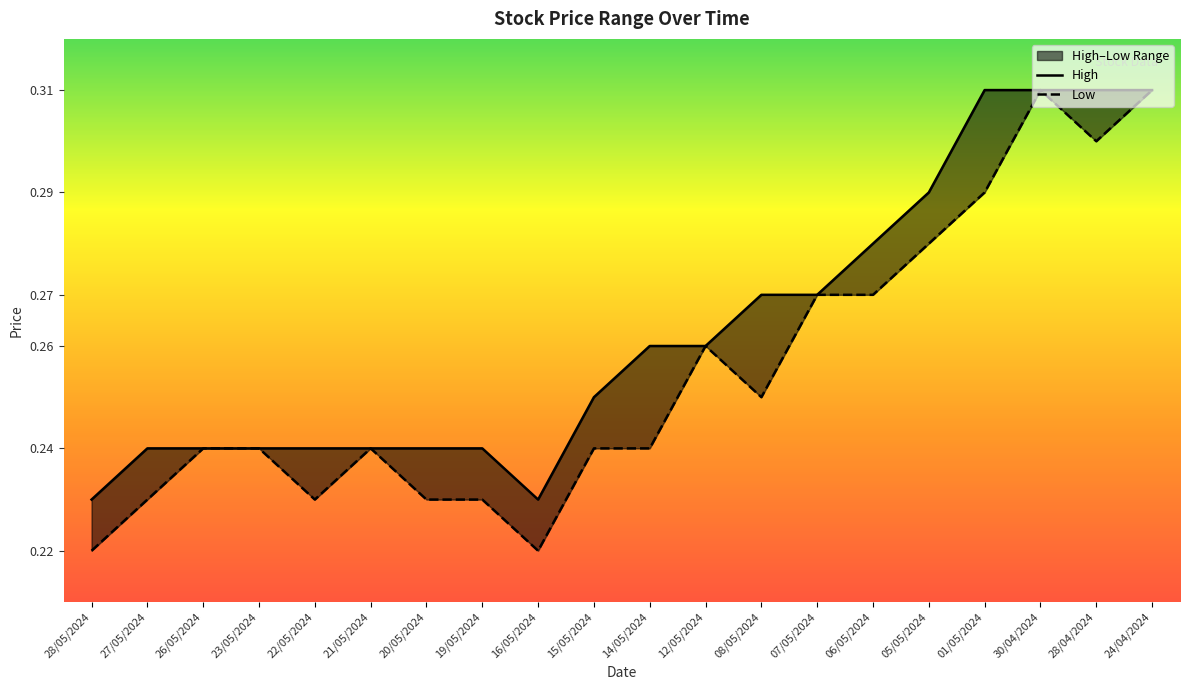

True or false: Low and High cross at least once.

False